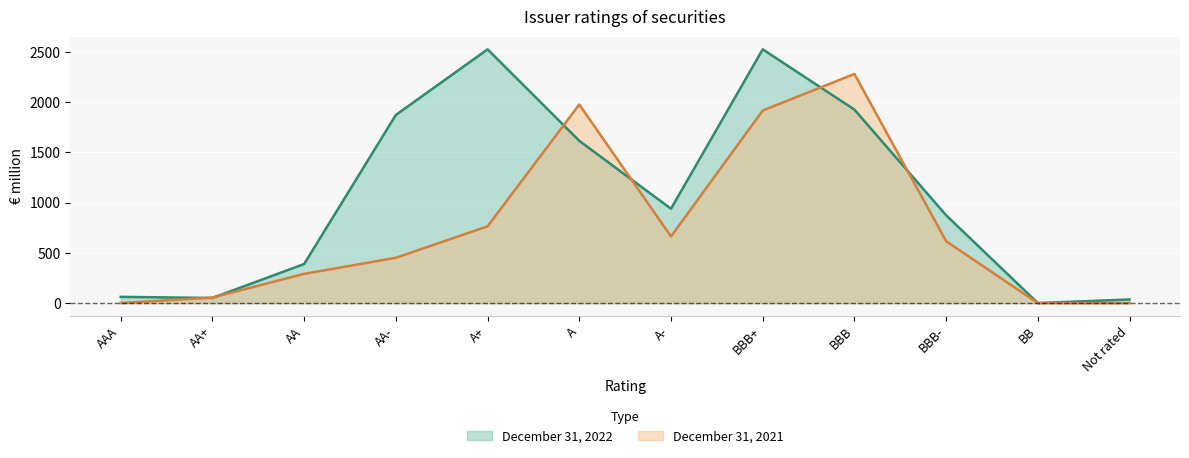

Rank the series by their average value, from lowest to highest.

December 31, 2021, December 31, 2022